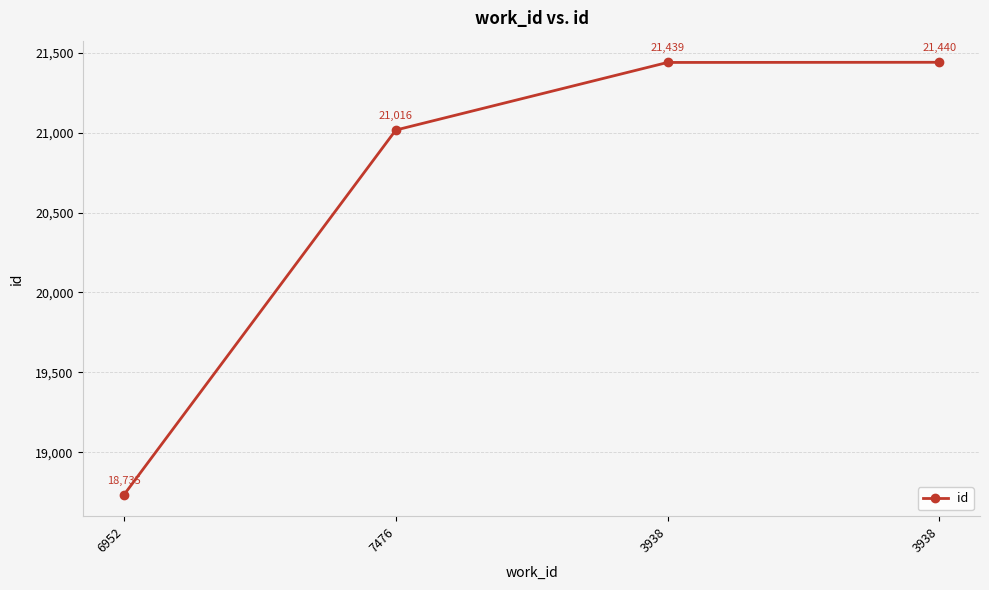

How many values are below 21439?

2